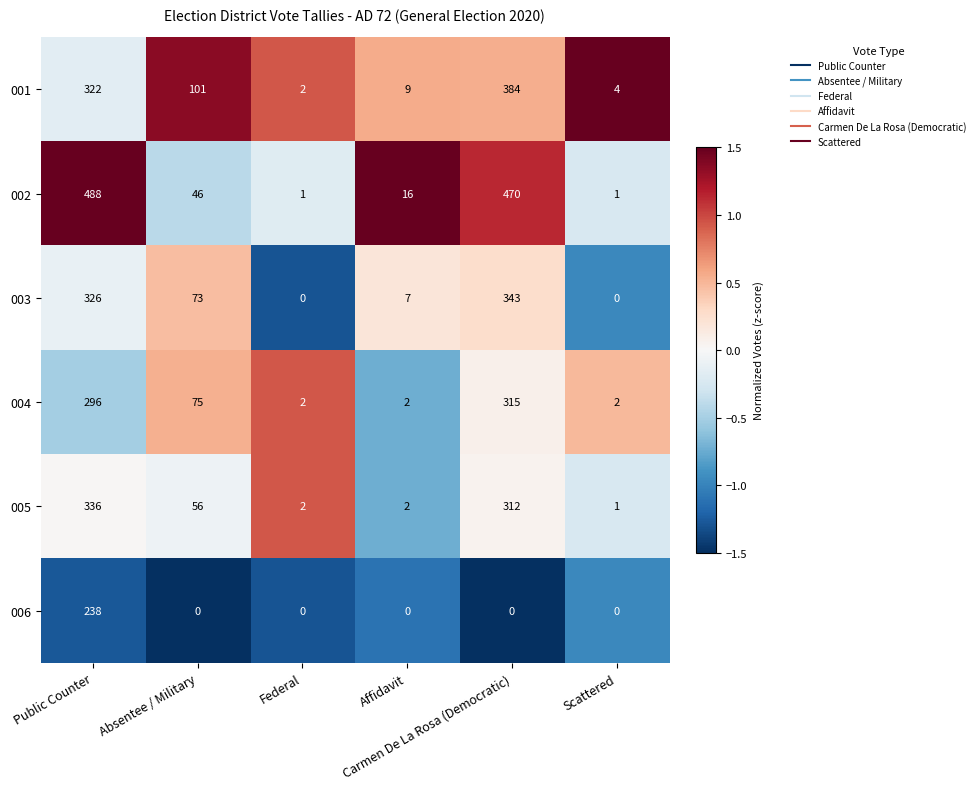

What is the highest value of the 005 series?

336